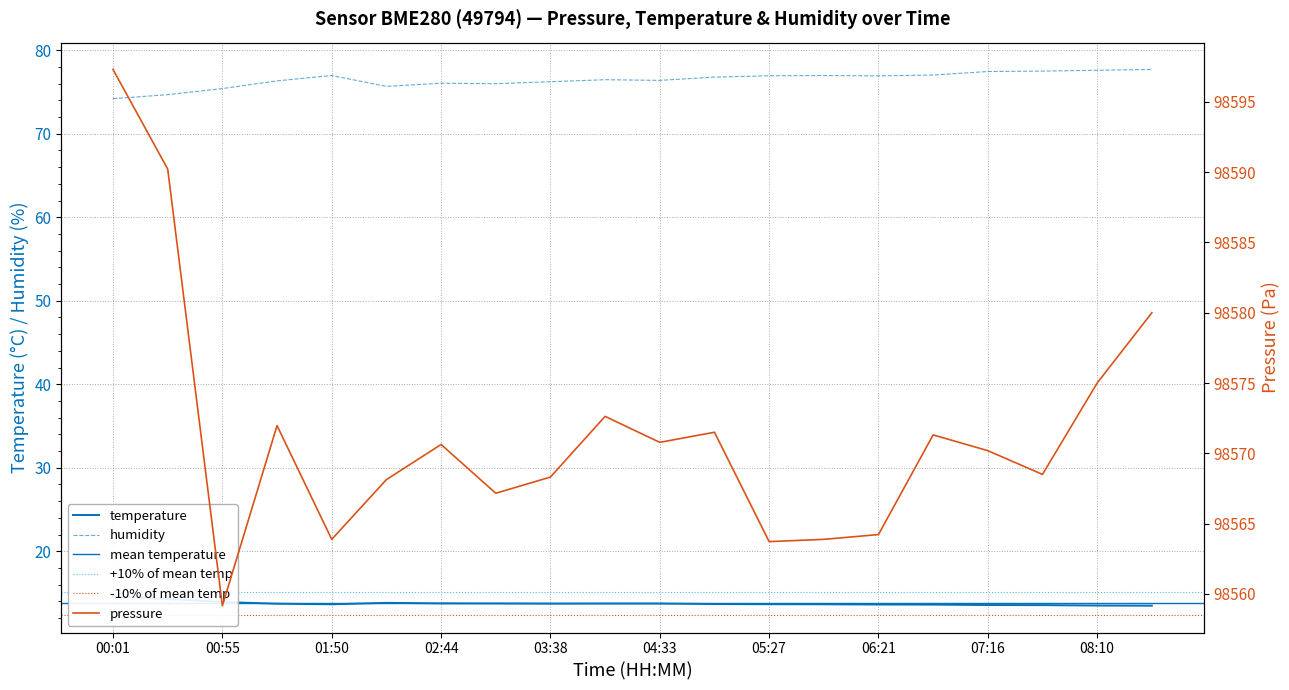

What is the sum of the humidity values at 08:10 and 05:00?

154.4